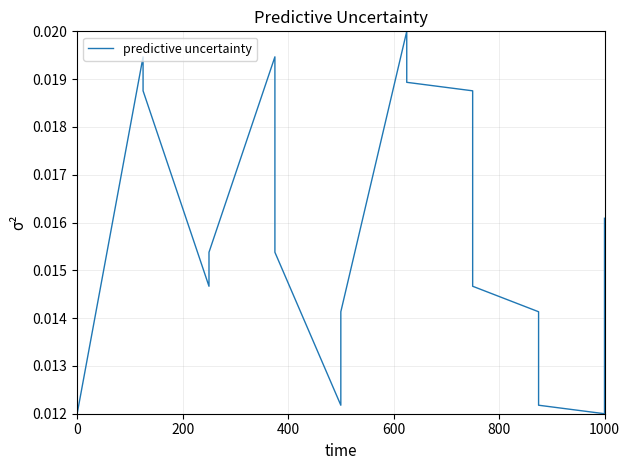

Between 1000 and 200, which is larger?

1000